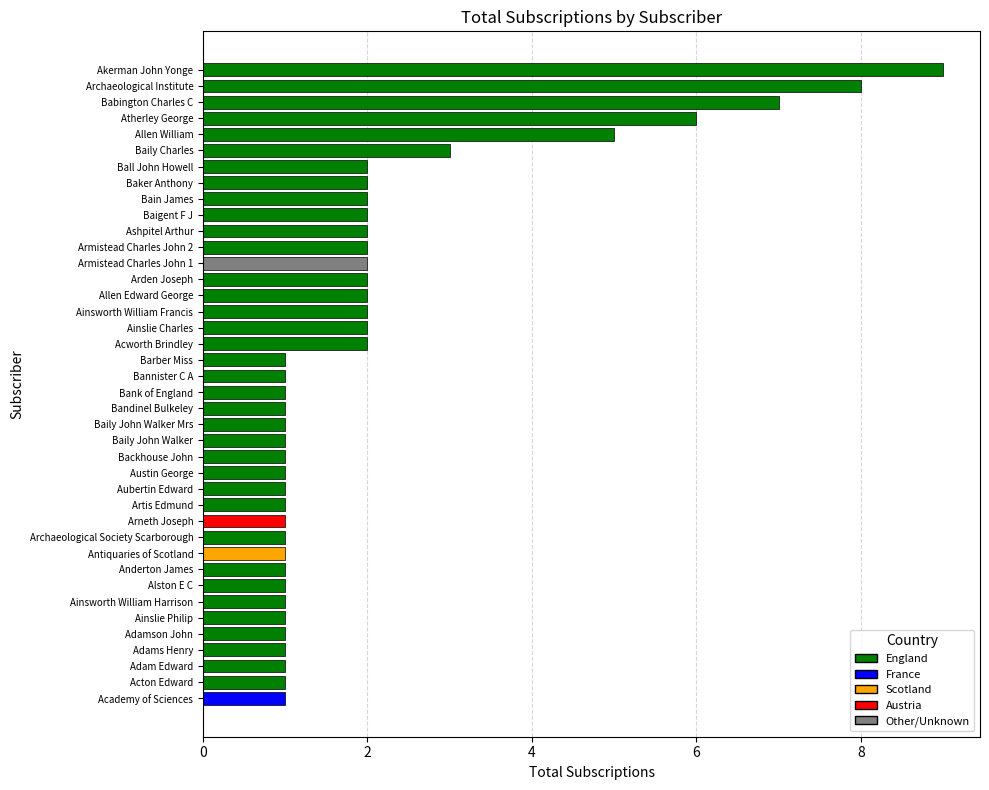

What is the greatest value displayed?

9